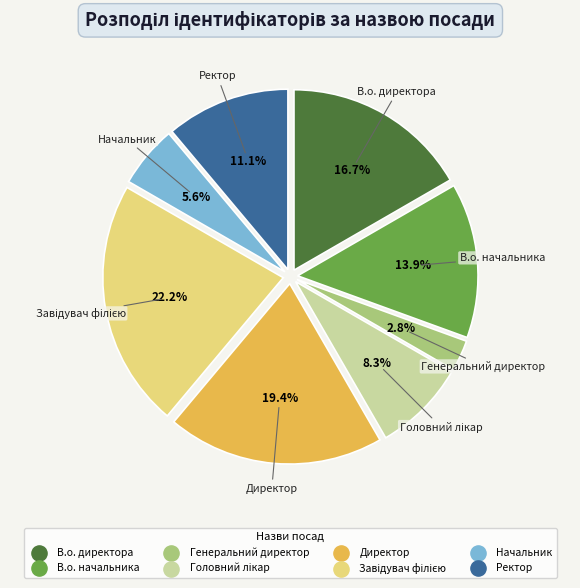

Is Ректор the majority of the pie?

No